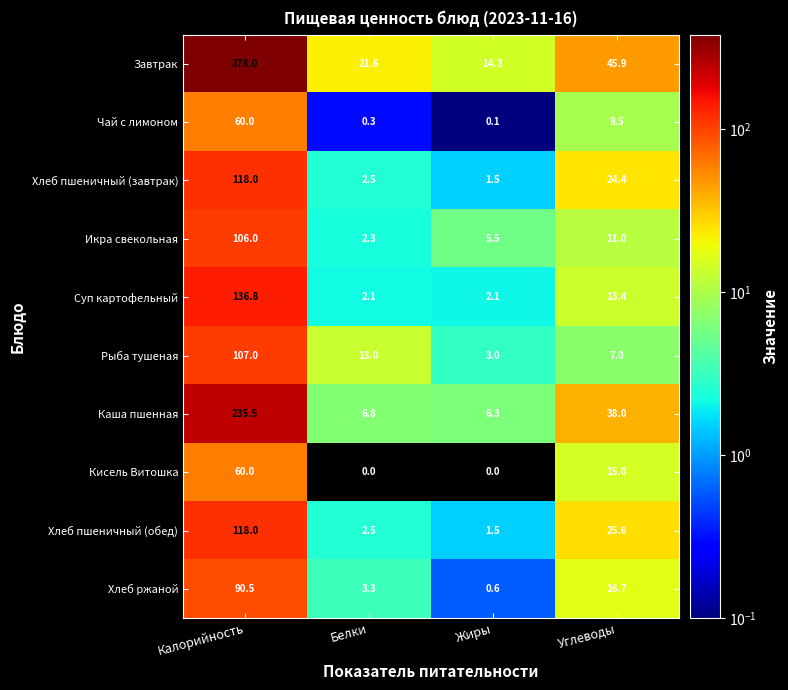

At which label does Рыба тушеная first exceed 13?

Калорийность